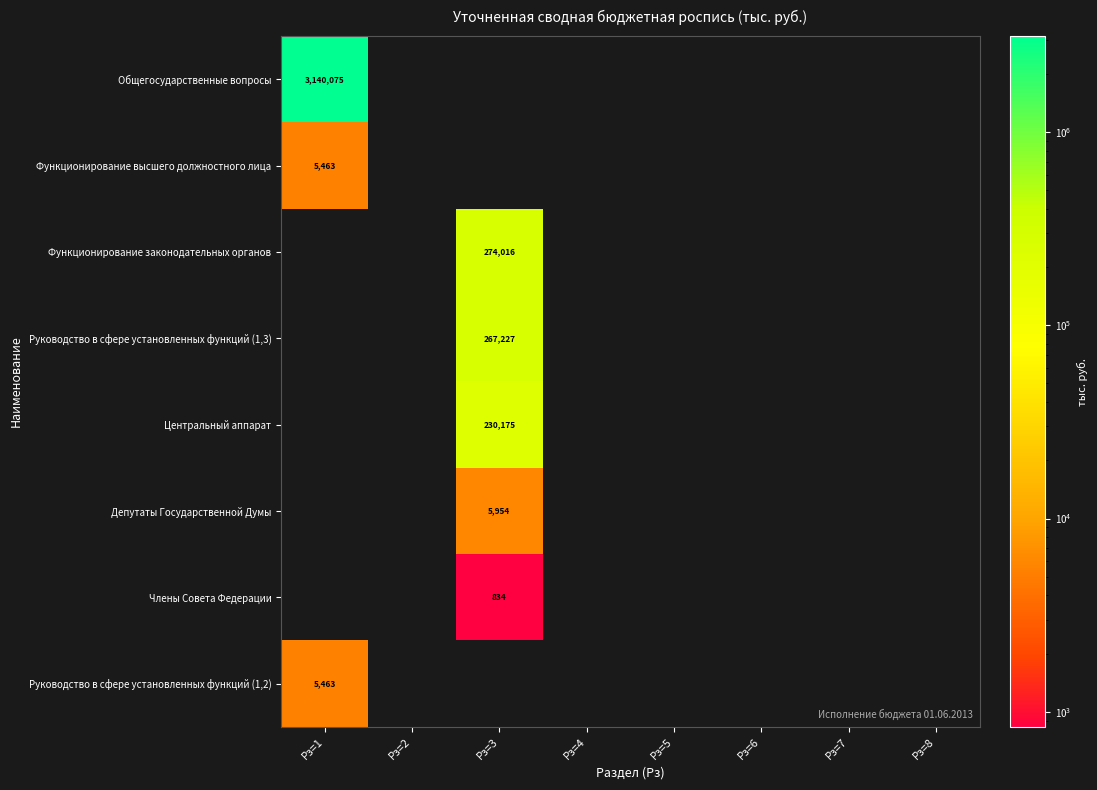

What is the sum of all Функционирование законодательных органов values?

274015.5